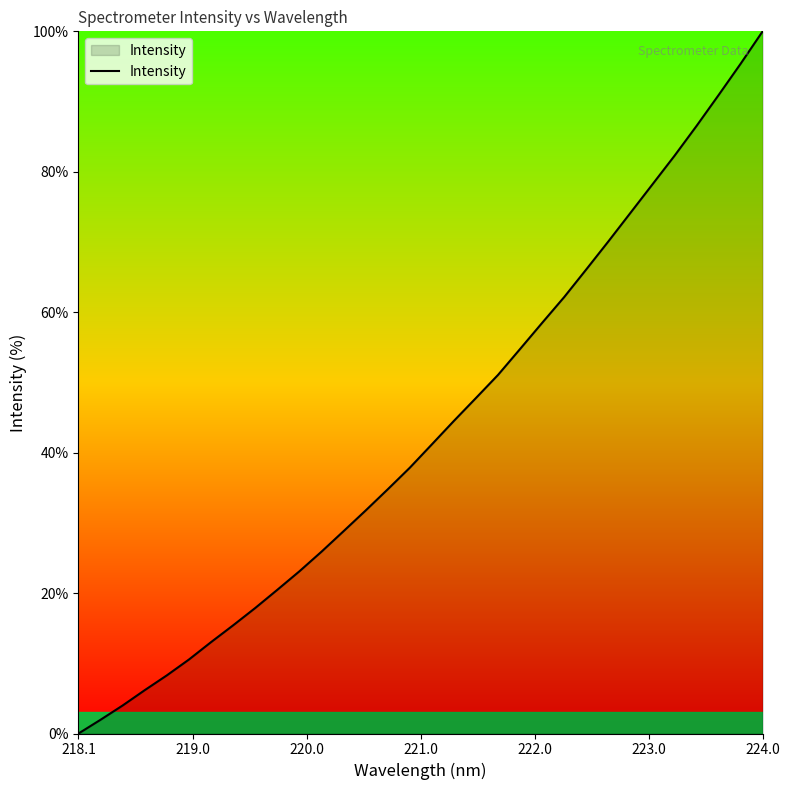

What is the maximum value shown in the chart?

100.0